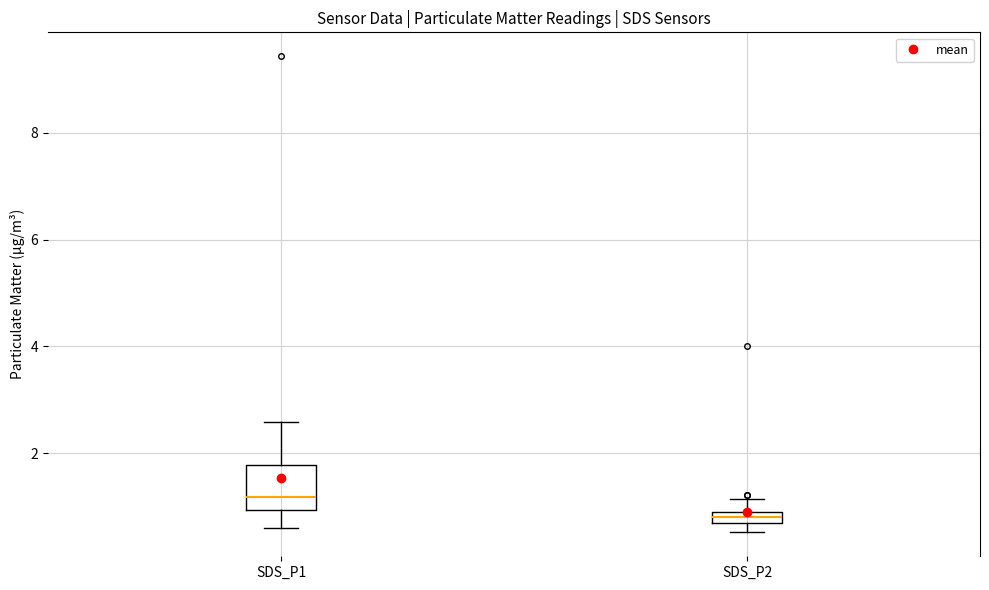

Comparing the boxes themselves (not the whiskers), which one is the tallest?

SDS_P1